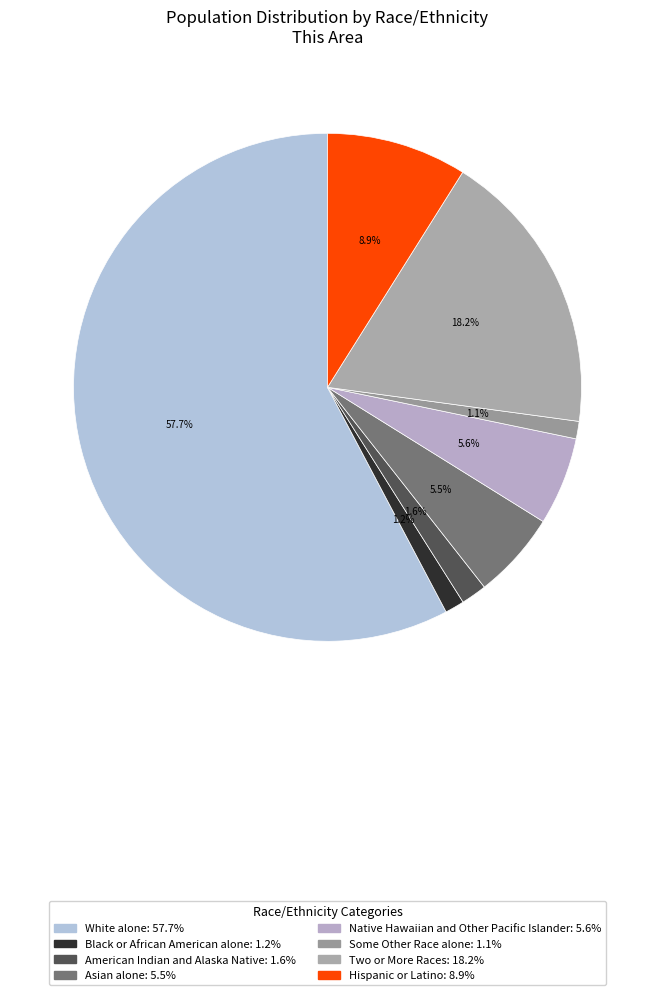

The American Indian and Alaska Native slice represents 2% of the pie. True or false?

True